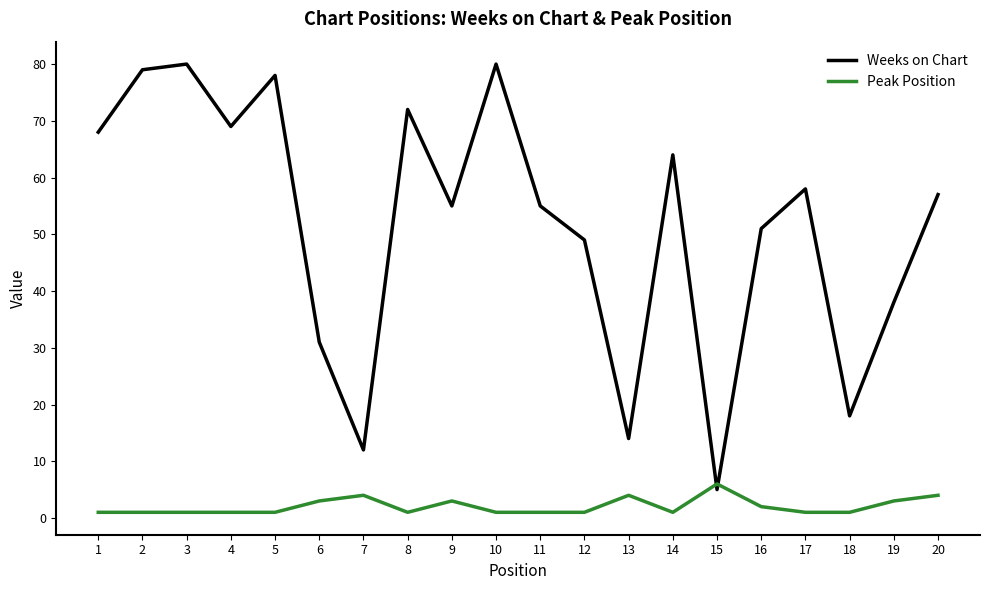

Which series has the widest spread of values?

Weeks on Chart